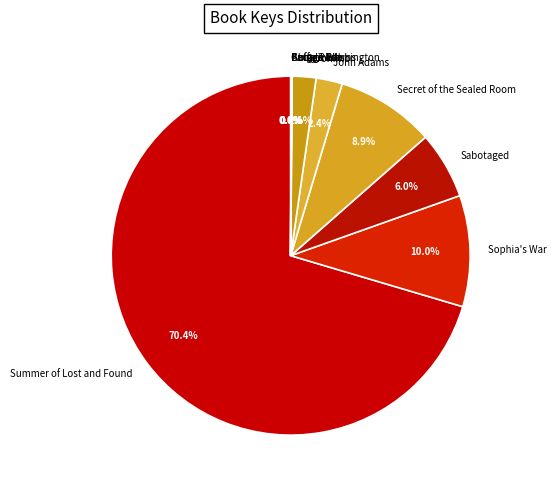

Do Secret of the Sealed Room and Sabotaged together represent more than half of the pie?

No